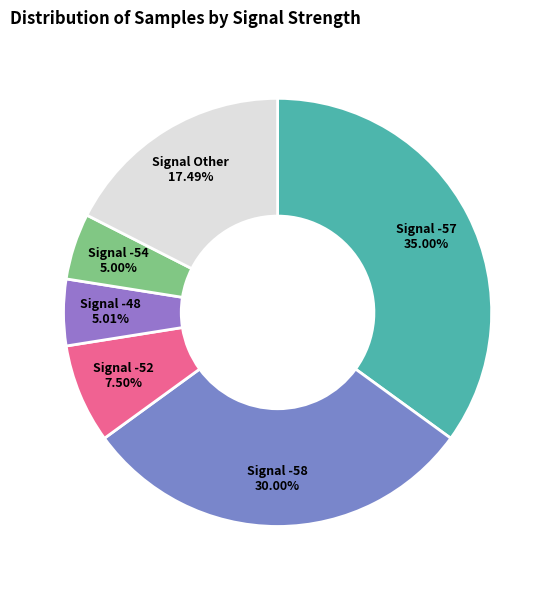

Between Signal -57 and Signal -54, which is larger?

Signal -57